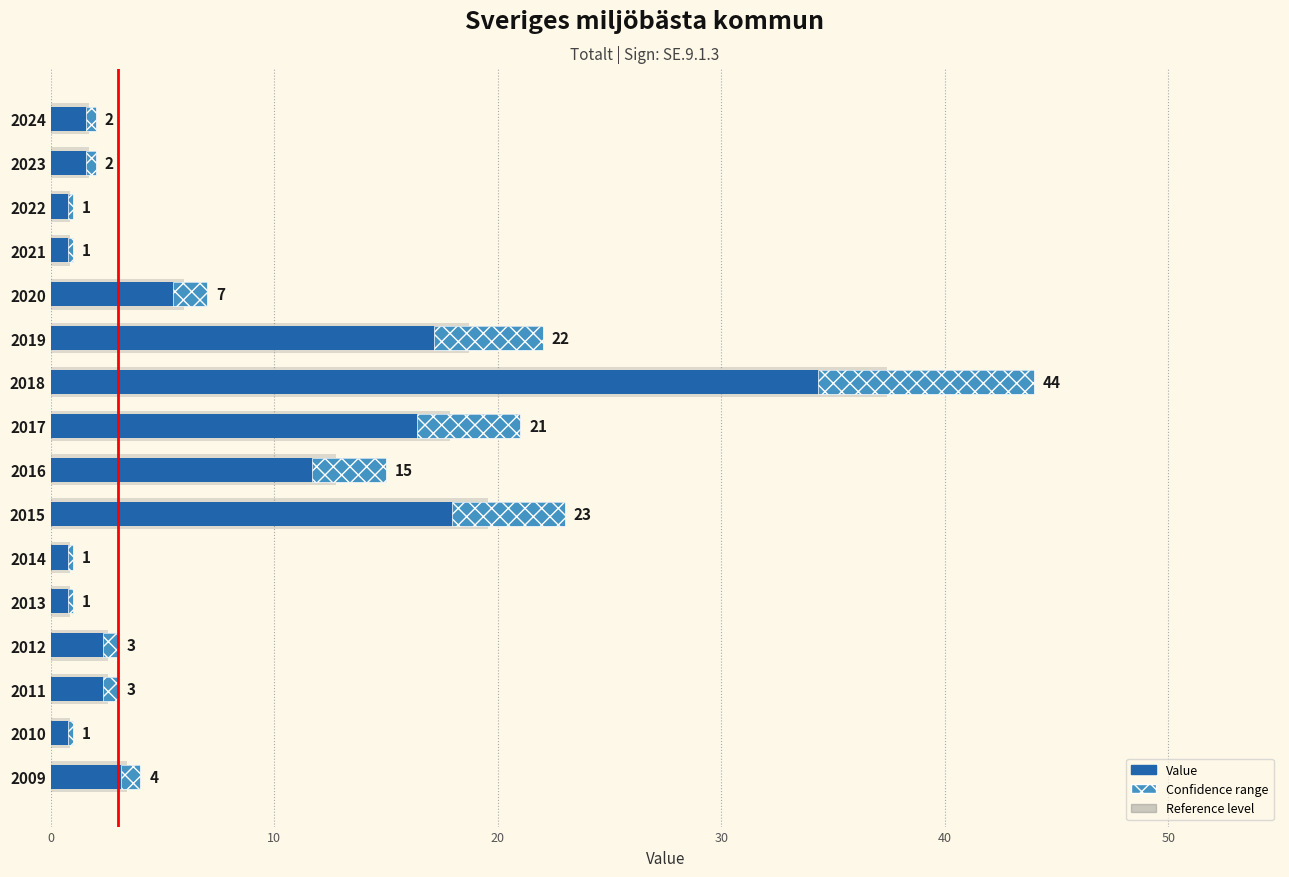

What is the sum of all values?

151